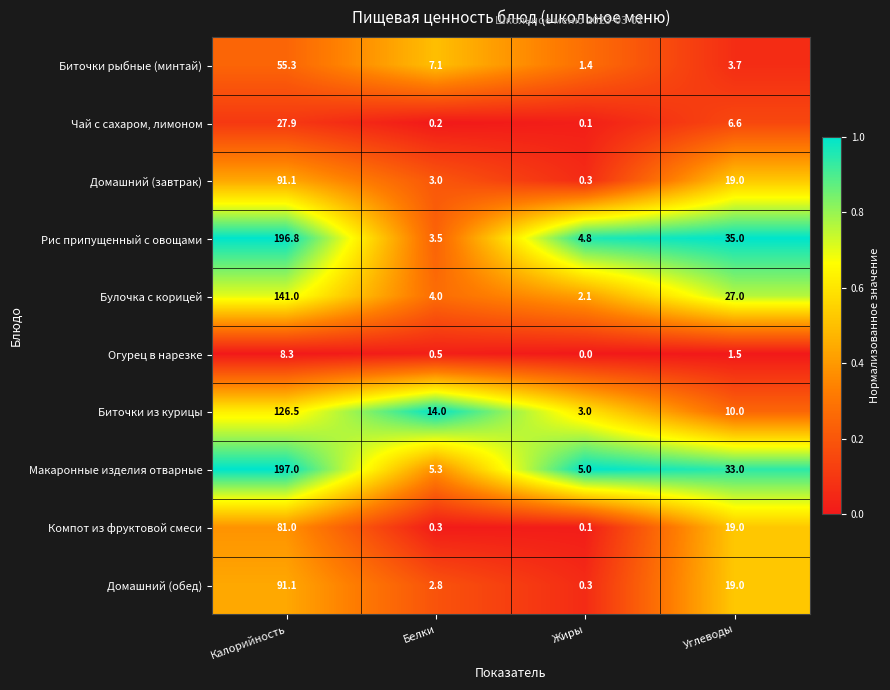

What is the spread (max minus min) of values at Калорийность?

188.7